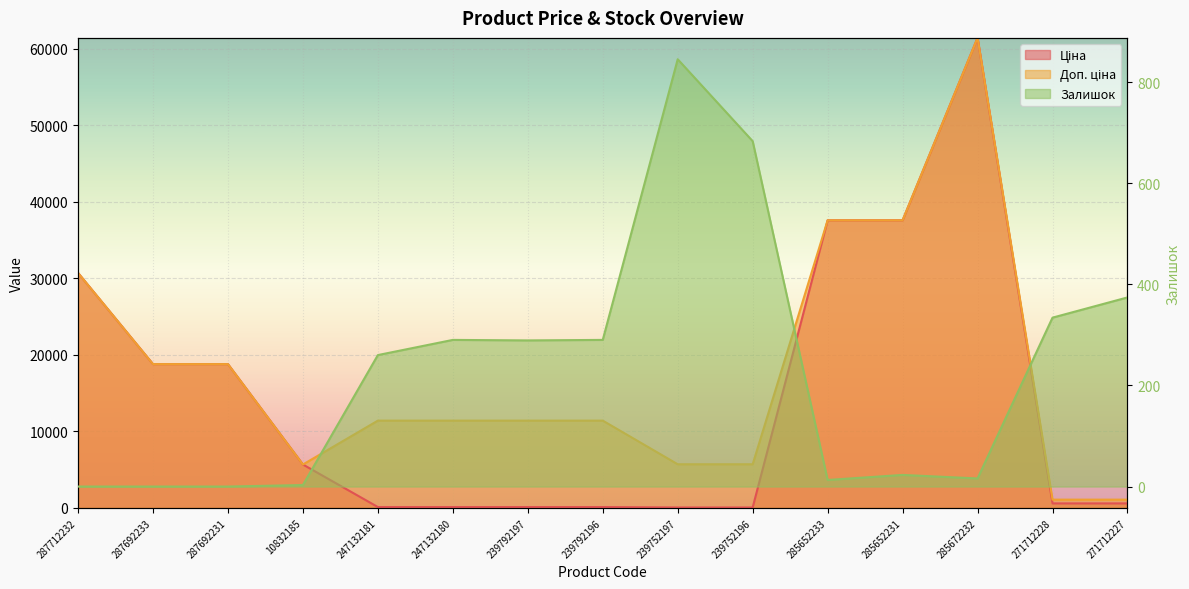

What is the difference between the highest and lowest values at 287692233?

18796.8